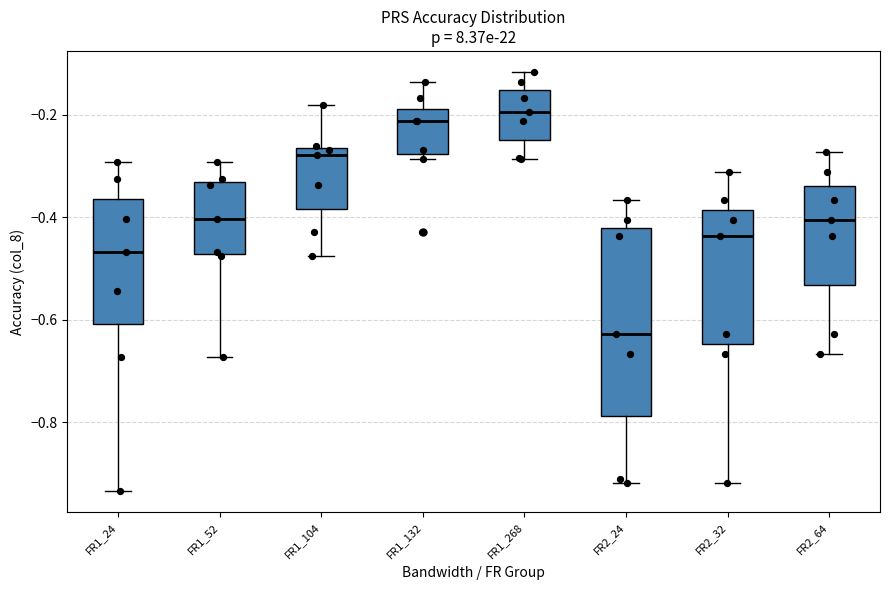

Reading left to right, read every box against the y-axis: the position of its median line, the range the box covers, and the ends of its whiskers. The values are not printed on the chart, so give them approximately, as read against the axis.

FR1_24: median -0.46, box -0.60 to -0.36, whiskers -0.94 to -0.30
FR1_52: median -0.40, box -0.48 to -0.34, whiskers -0.68 to -0.30
FR1_104: median -0.28, box -0.38 to -0.26, whiskers -0.48 to -0.18
FR1_132: median -0.22, box -0.28 to -0.18, whiskers -0.28 (just below the box's lower edge) to -0.14
FR1_268: median -0.20, box -0.24 to -0.16, whiskers -0.28 to -0.12
FR2_24: median -0.62, box -0.78 to -0.42, whiskers -0.92 to -0.36
FR2_32: median -0.44, box -0.64 to -0.38, whiskers -0.92 to -0.32
FR2_64: median -0.40, box -0.54 to -0.34, whiskers -0.66 to -0.28